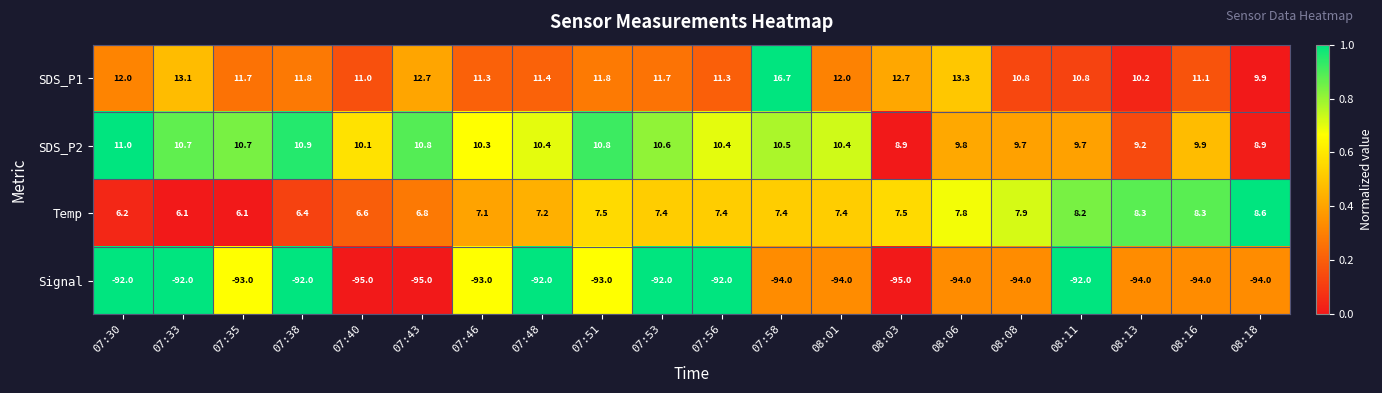

What is the difference between the maximum and minimum values in the SDS_P2 series?

2.1